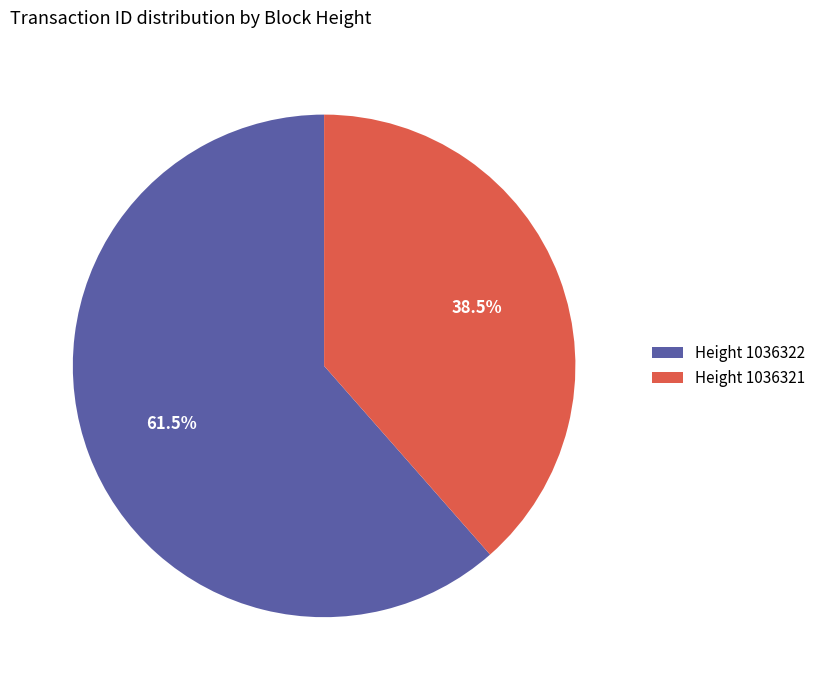

Approximately how many times larger is the value at Height 1036321 compared to Height 1036322?

0.6